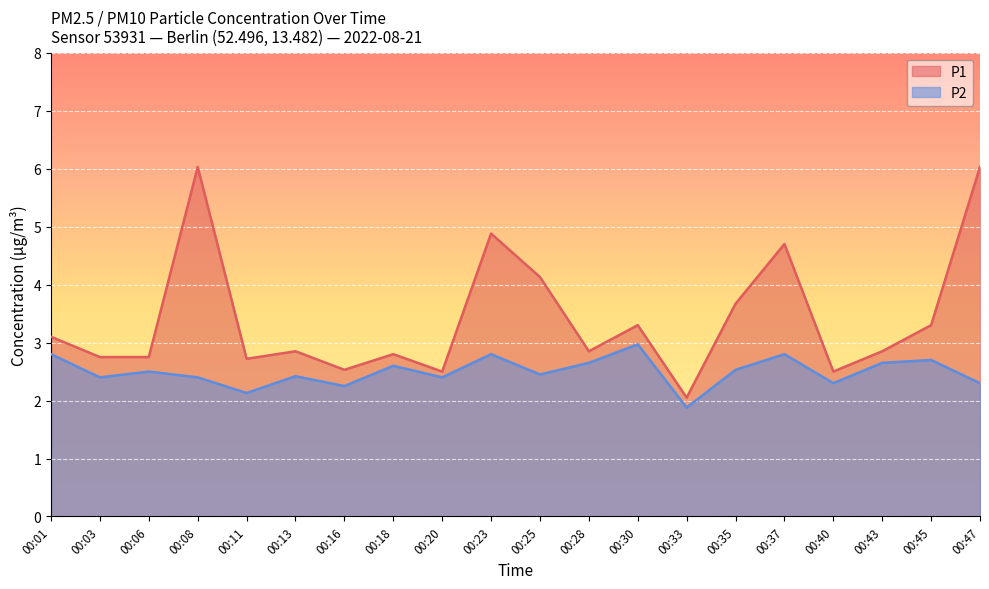

Which series has the largest range (max minus min)?

P1